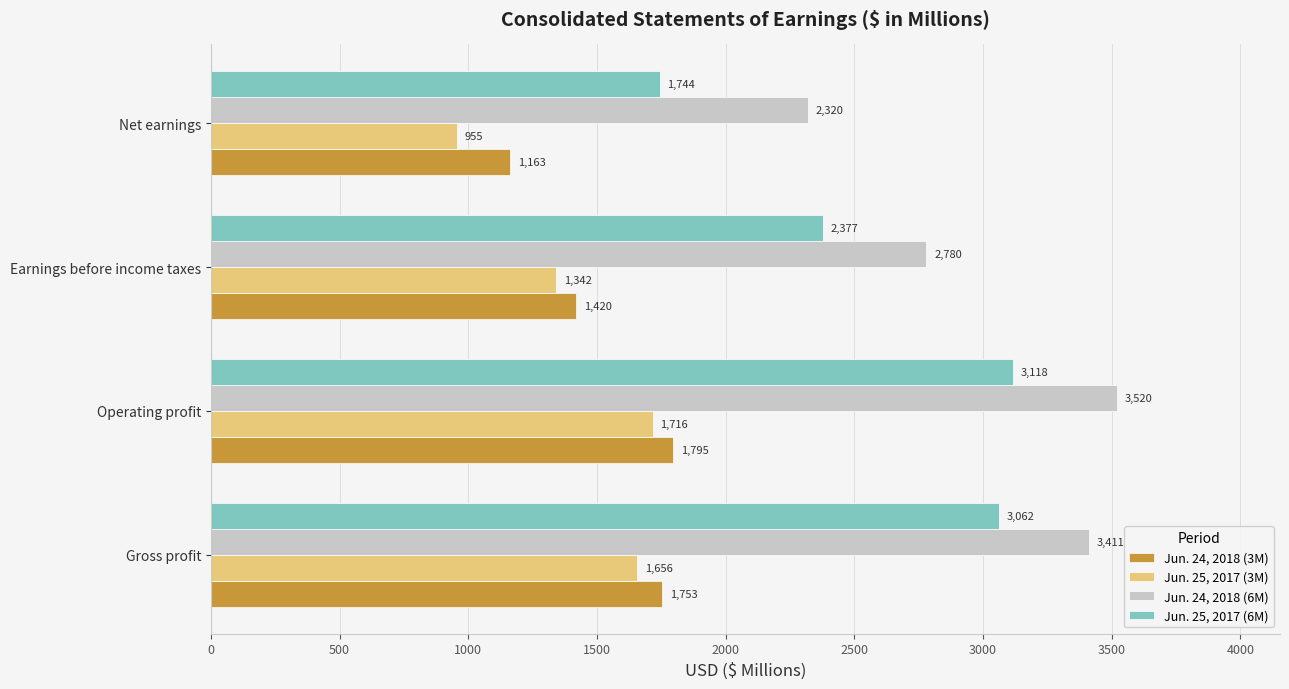

Rank the series by their maximum value, from lowest to highest.

Jun. 25, 2017 (3M), Jun. 24, 2018 (3M), Jun. 25, 2017 (6M), Jun. 24, 2018 (6M)